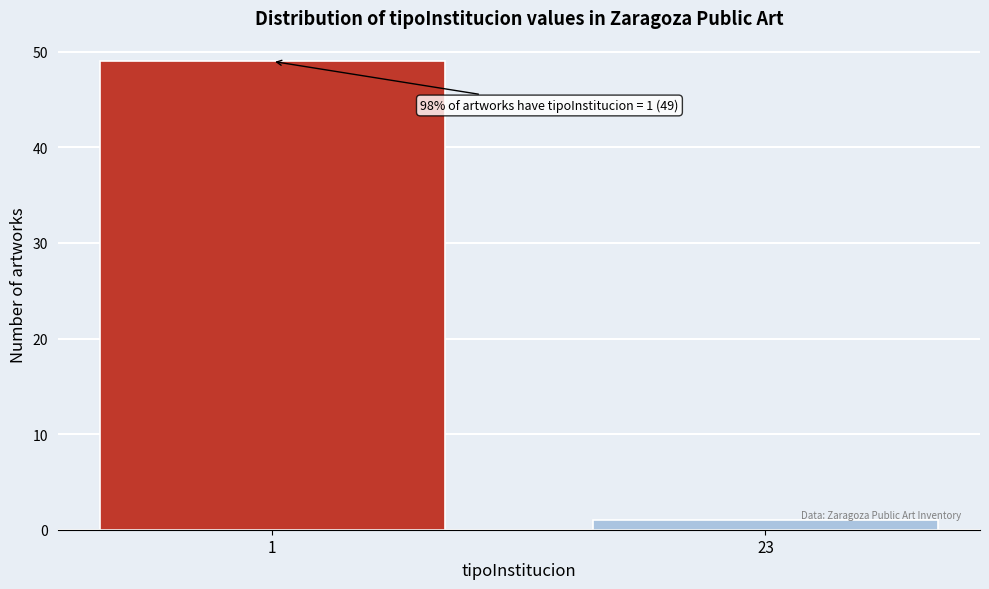

Reading left to right, extract all data points from this chart.

1=49	23=1